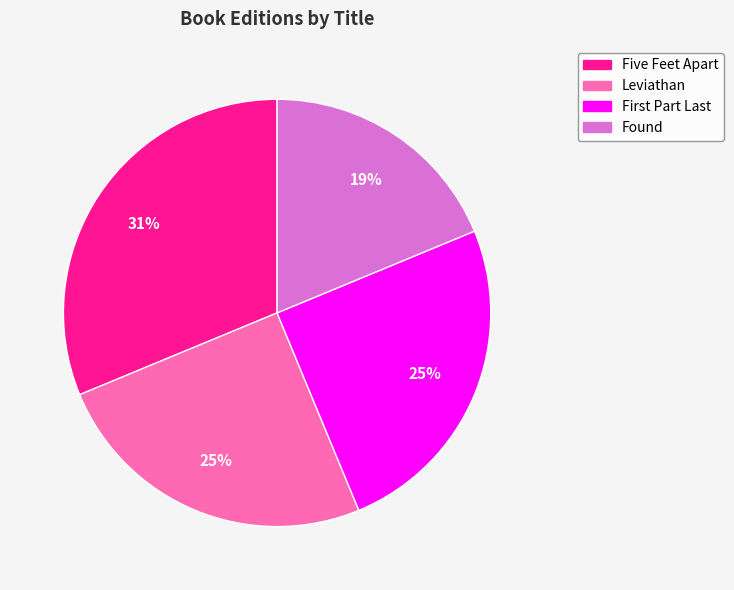

To the nearest percent, what portion does Five Feet Apart represent?

31%